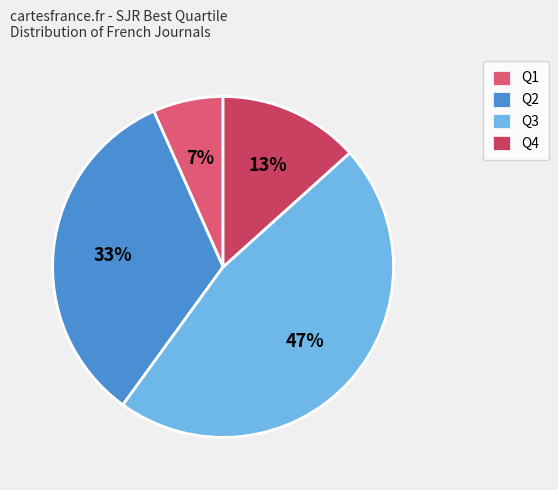

To the nearest percent, what portion does Q1 represent?

7%